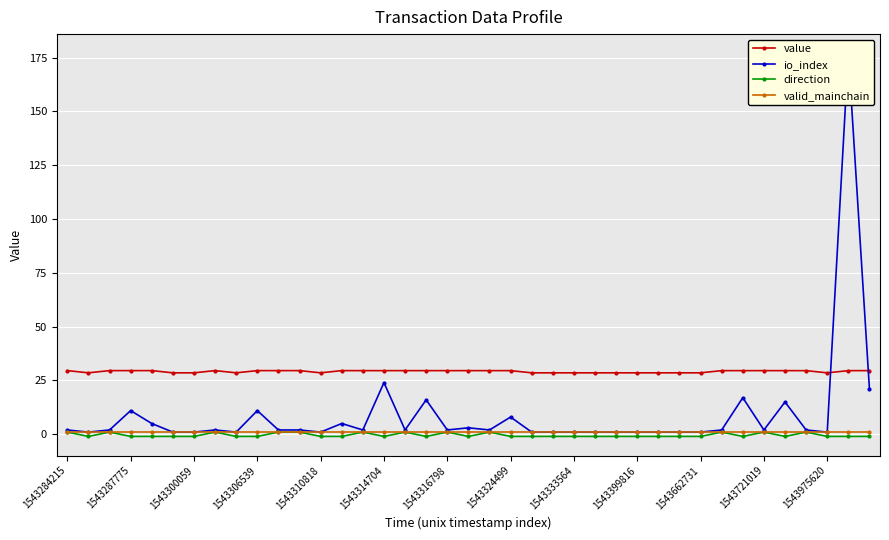

Is it true that valid_mainchain equals 1.0 at 1543314704?

True